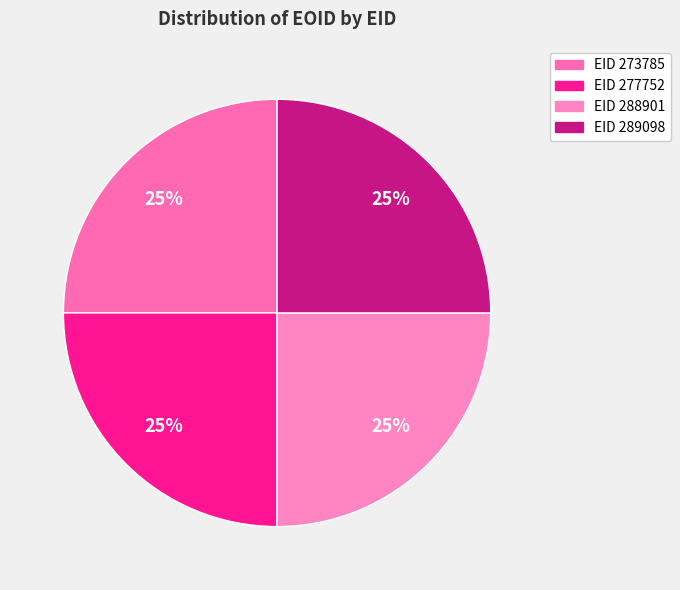

How many segments does this pie chart have?

4